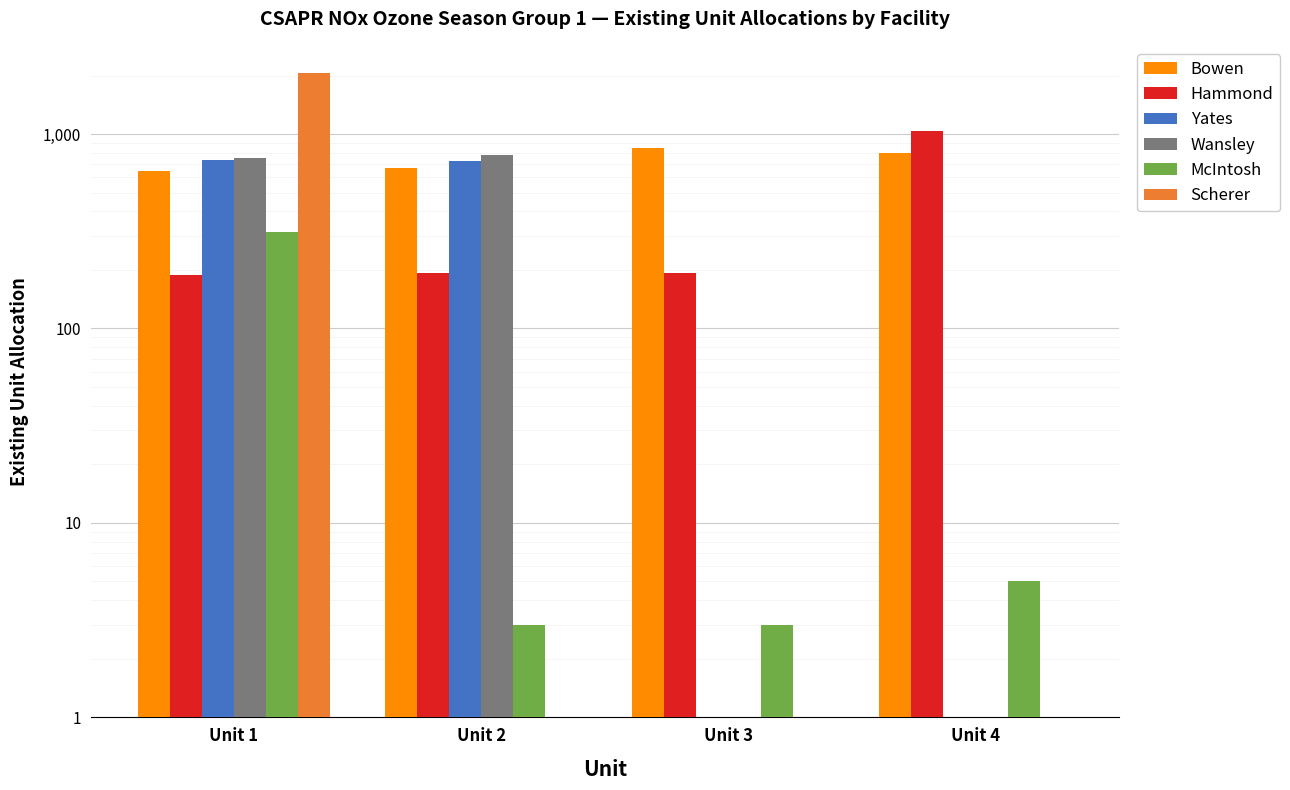

Reading left to right, what are all the values shown in this chart?

Bowen: 646	669	850	803
Hammond: 188	194	192	1034
Yates: 735	725	0	0
Wansley: 757	776	0	0
McIntosh: 312	3	3	5
Scherer: 2051	0	0	0